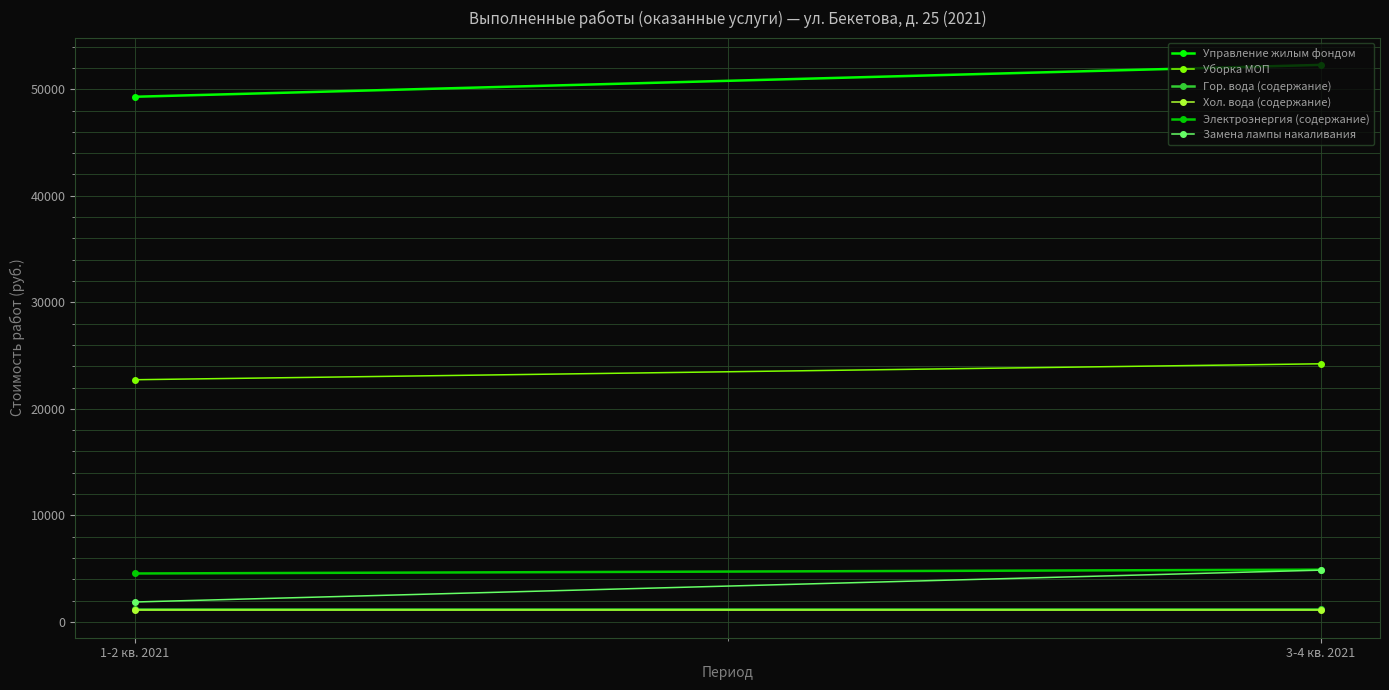

Reading right to left, extract all data points from this chart.

Управление жилым фондом: 3-4 кв. 2021=52282.7	1-2 кв. 2021=49291.7
Уборка МОП: 3-4 кв. 2021=24227.1	1-2 кв. 2021=22731.6
Гор. вода (содержание): 3-4 кв. 2021=1196.4	1-2 кв. 2021=1196.4
Хол. вода (содержание): 3-4 кв. 2021=1076.8	1-2 кв. 2021=1076.8
Электроэнергия (содержание): 3-4 кв. 2021=4905.2	1-2 кв. 2021=4546.3
Замена лампы накаливания: 3-4 кв. 2021=4858.9	1-2 кв. 2021=1869.4